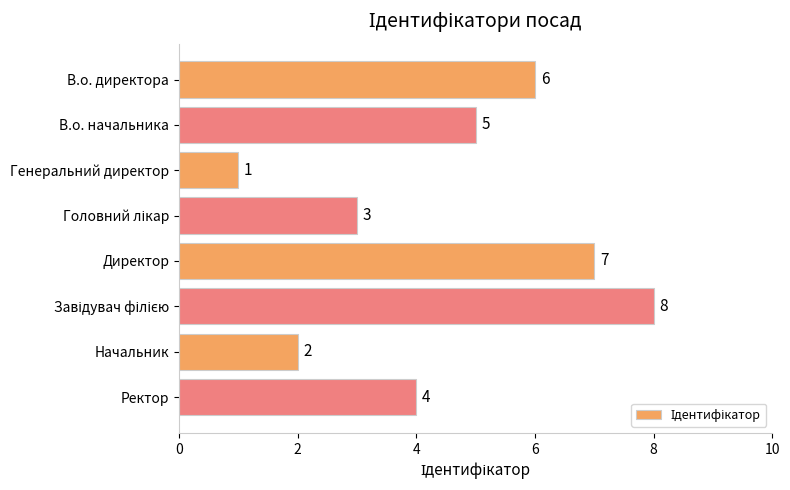

What is the label of the 8th bar from the top?

Ректор